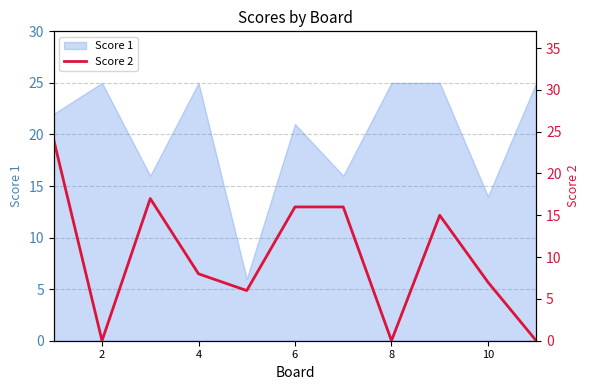

Read the Score 1 value at 10, to the nearest 10.

10